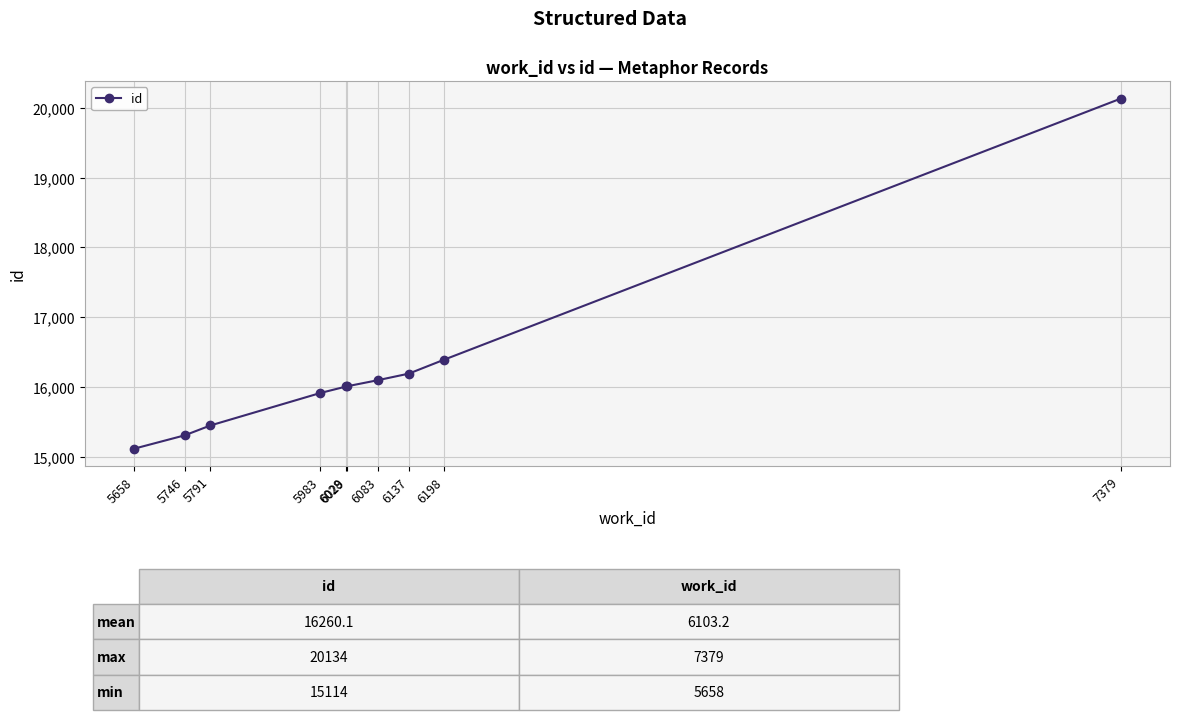

The value at 6028 is 16006. True or false?

True